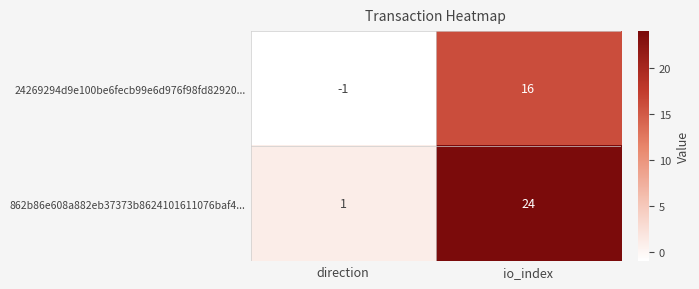

List the series in order of their overall mean, lowest first.

24269294d9e100be6fecb99e6d976f98fd82920..., 862b86e608a882eb37373b8624101611076baf4...